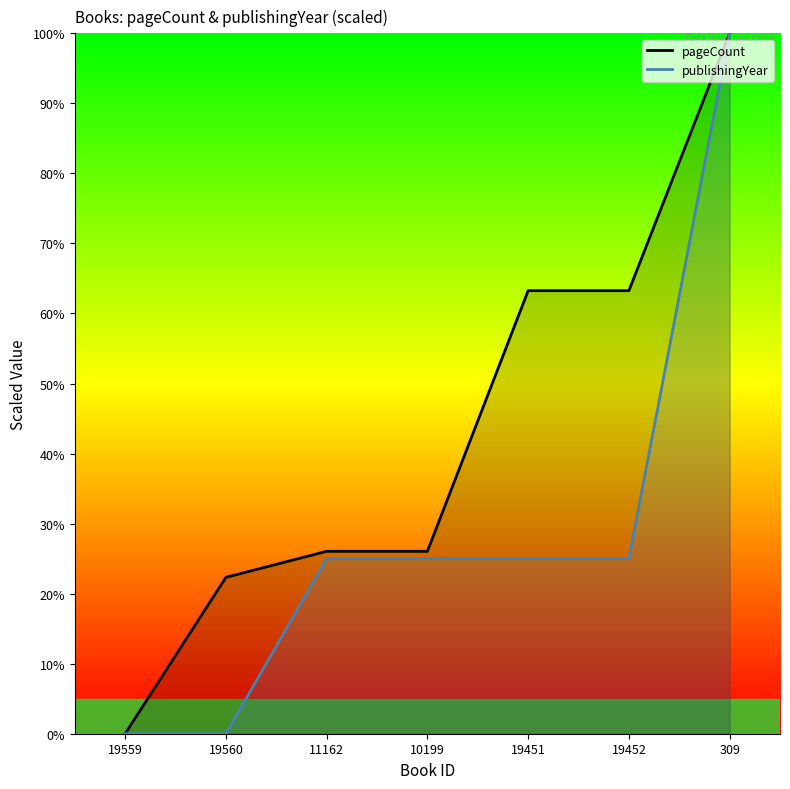

What is the greatest value displayed?

100.0